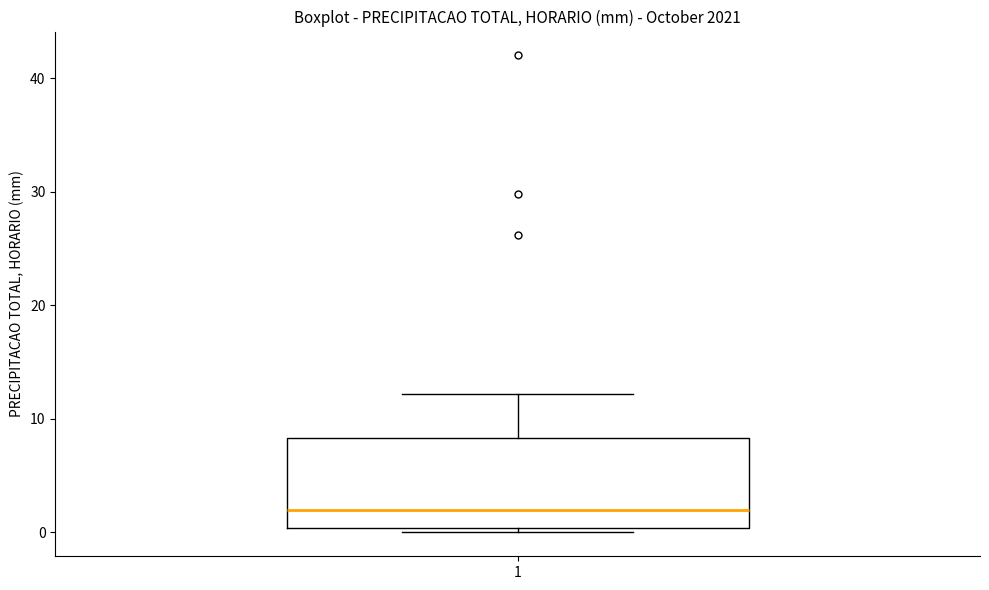

Where does the median line of the box at x = 1 sit on the y-axis? The values are not printed on the chart, so give them approximately, as read against the axis.

2